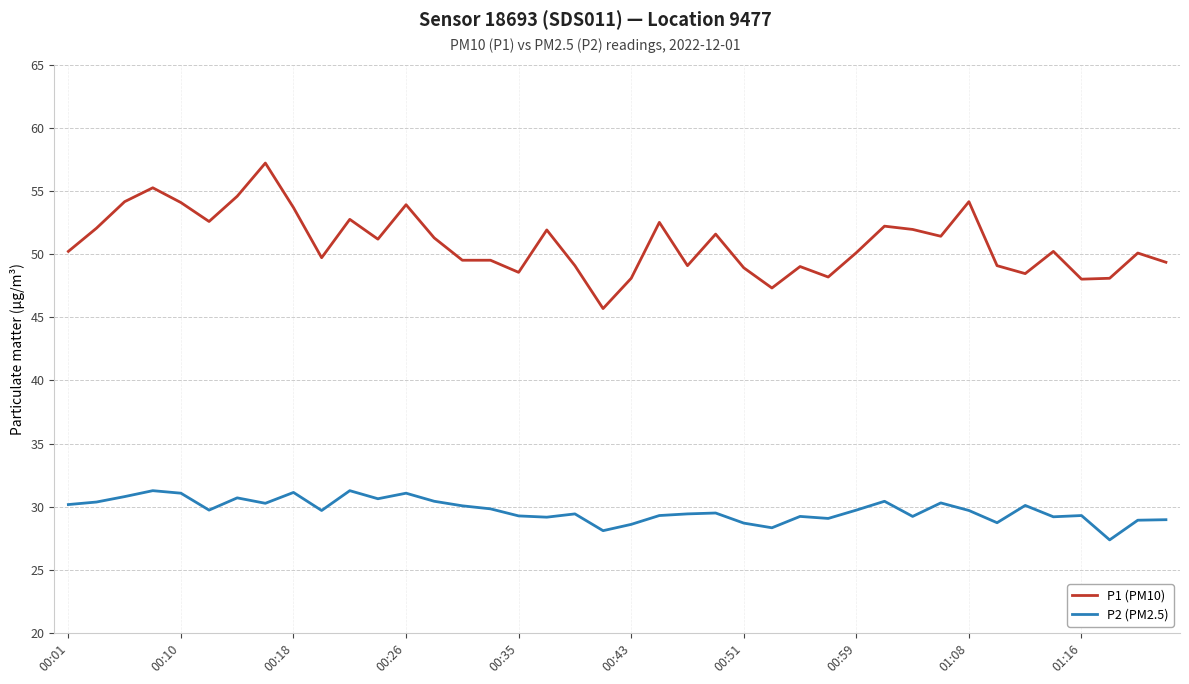

List the series in order of their overall mean, highest first.

P1 (PM10), P2 (PM2.5)